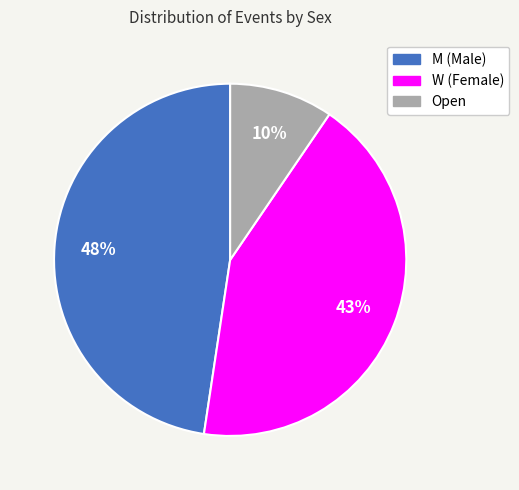

To the nearest percent, what portion does Open represent?

10%